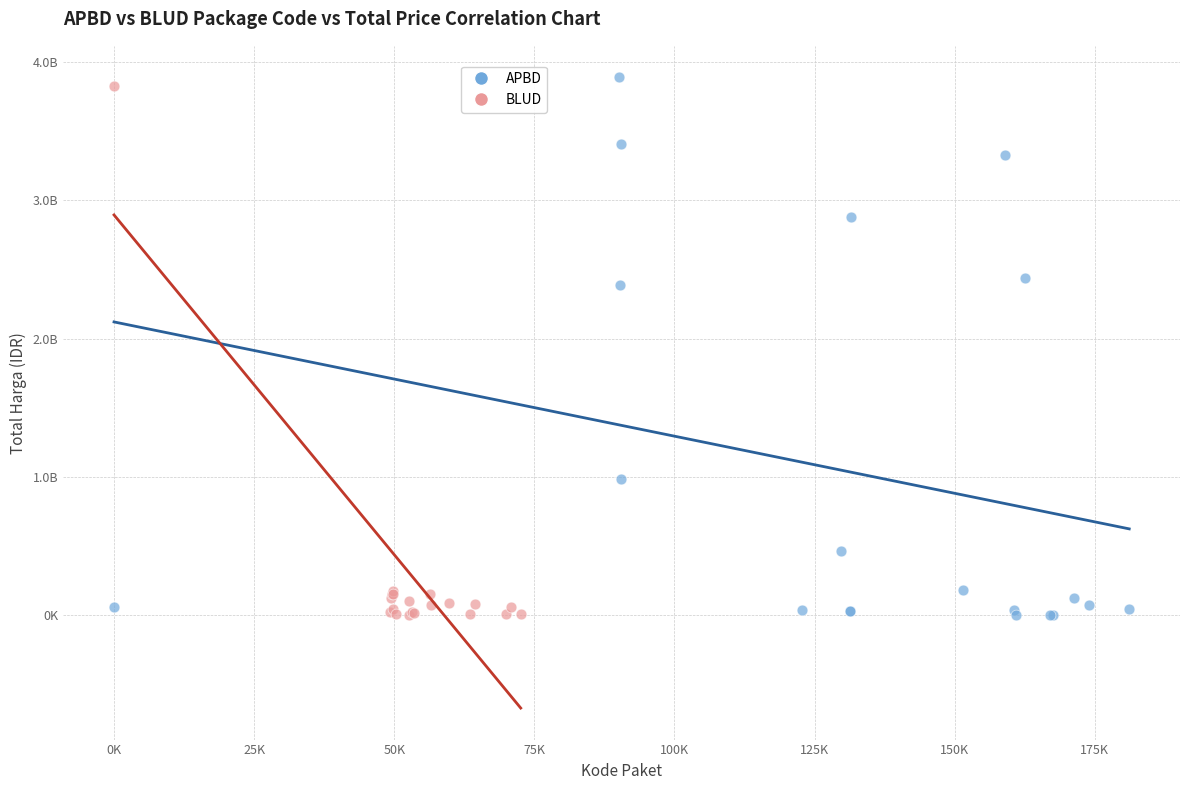

What are all the series names shown in the legend?

APBD, BLUD